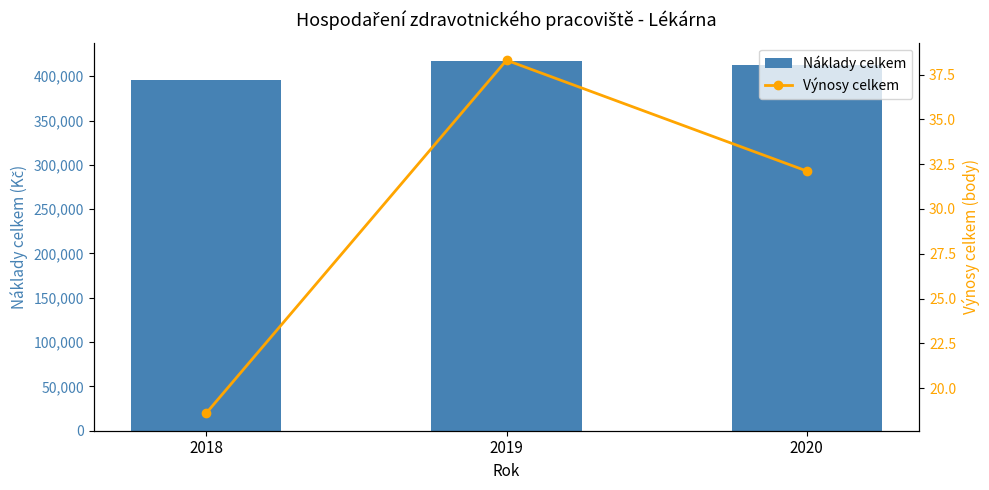

Which series has the largest range (max minus min)?

Náklady celkem